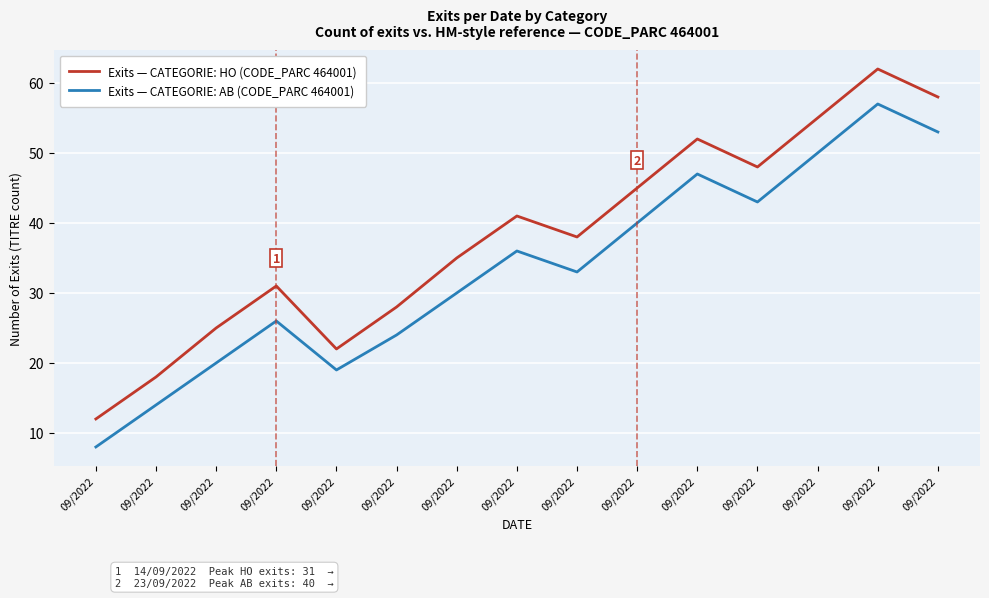

How many interior local valleys does the Exits — CATEGORIE: HO (CODE_PARC 464001) series have?

3